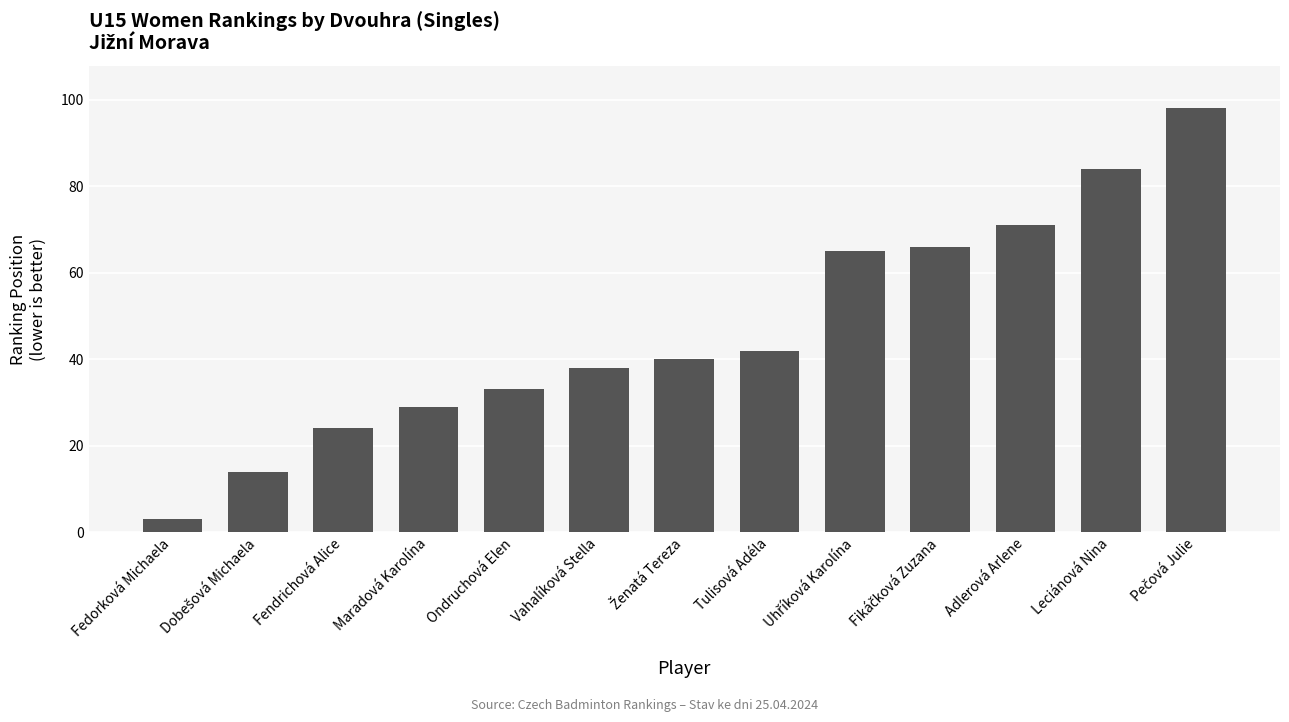

How many categories are shown in the chart?

13